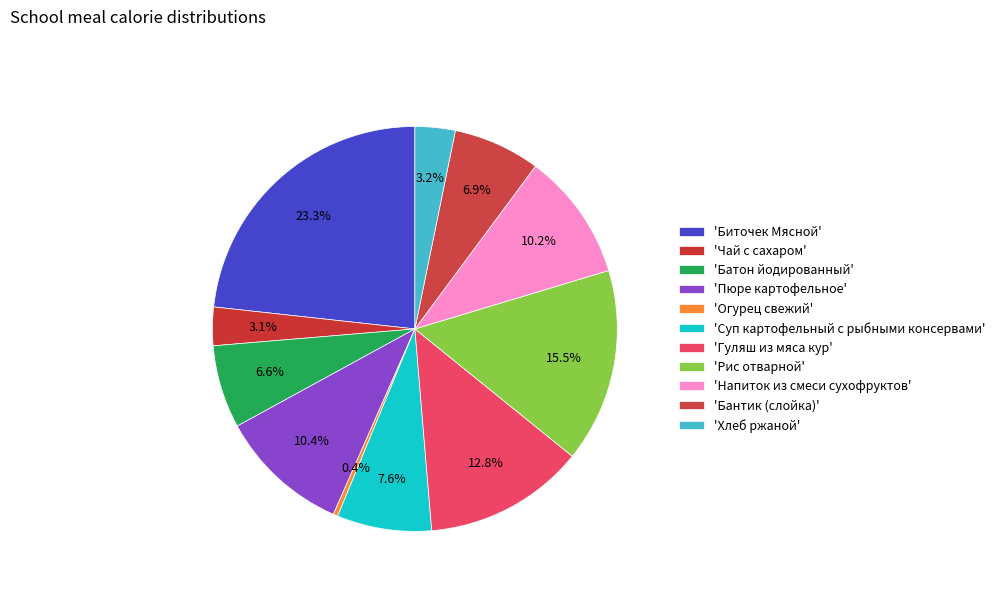

Count the number of slices in the pie.

11